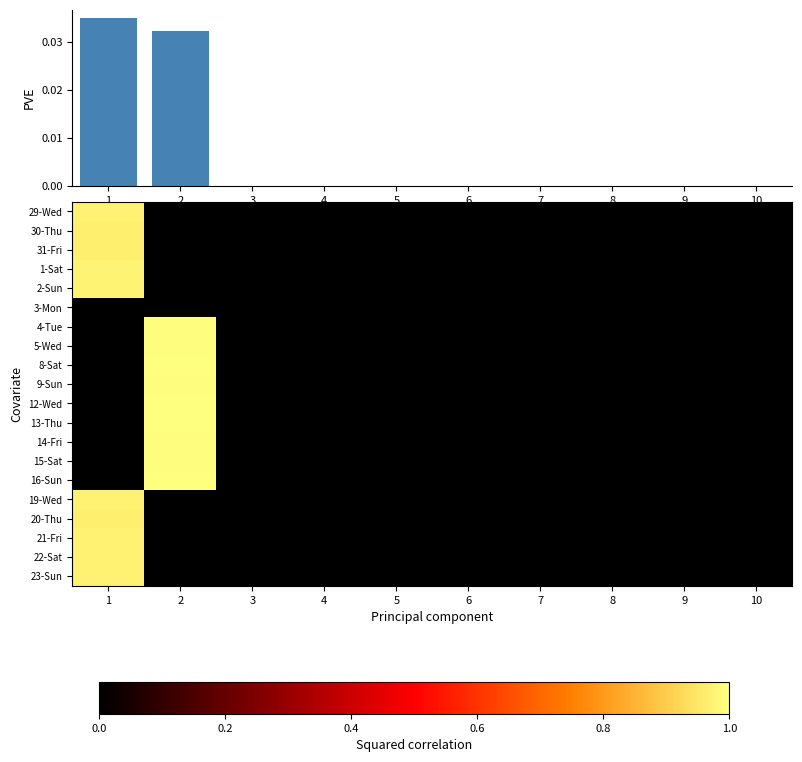

The value of 22-Sat at 7 is 0.0. True or false?

True